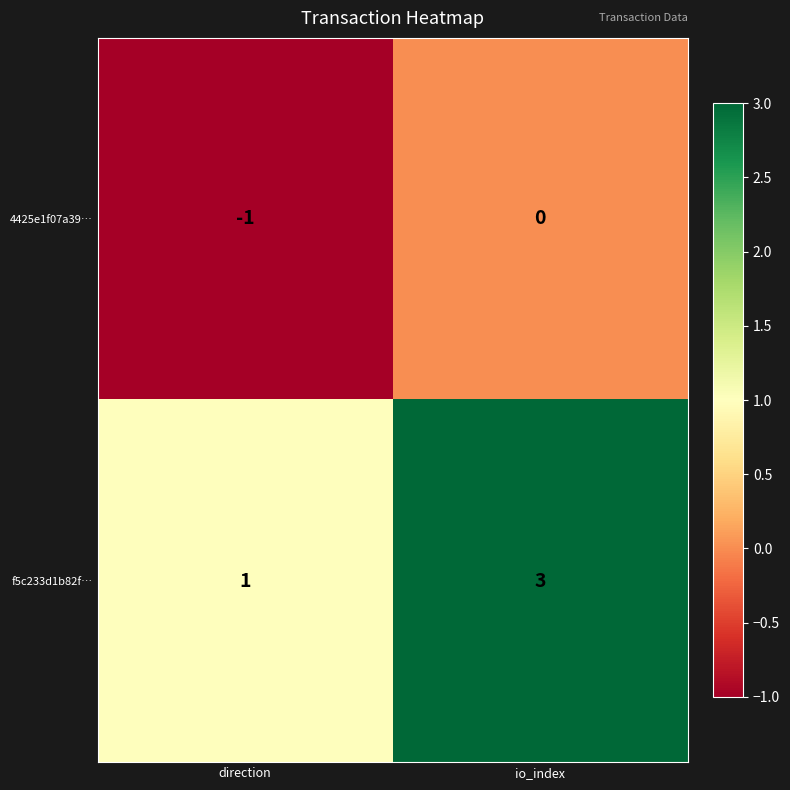

What is the difference between the highest and lowest values at direction?

2